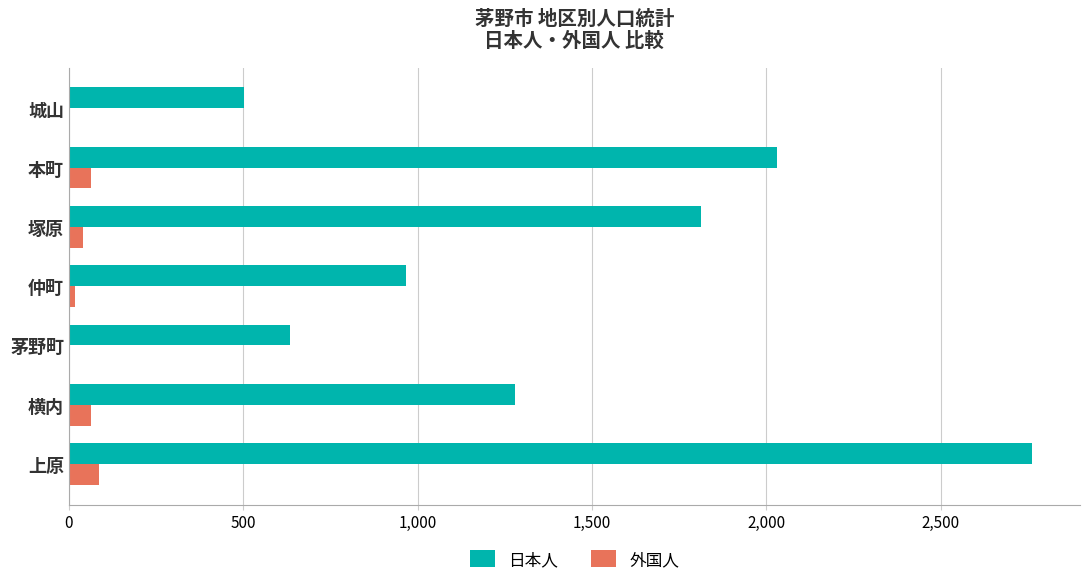

What is the sum of all 外国人 values?

279